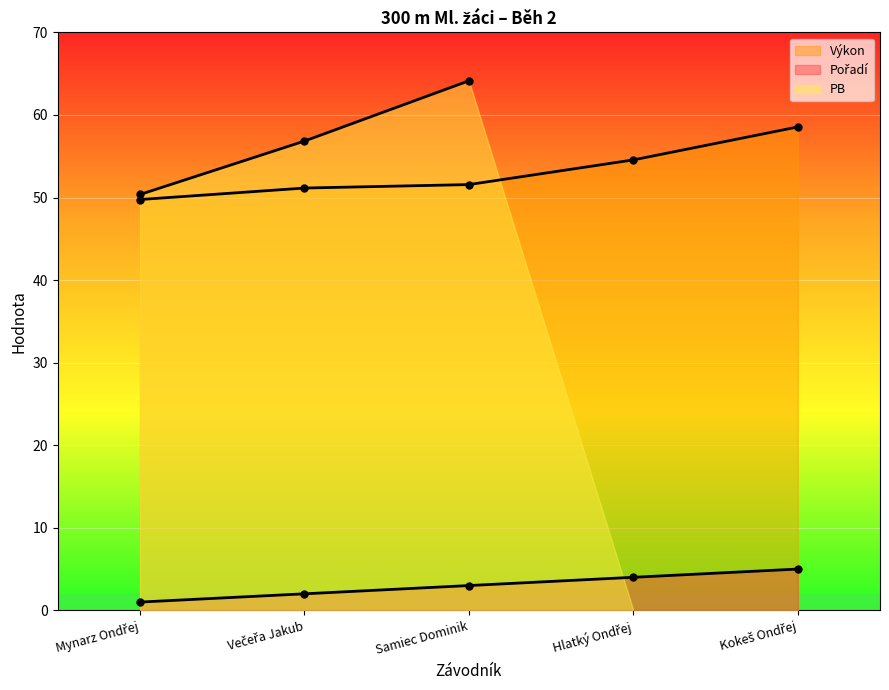

Which series has the largest total across all categories?

Výkon